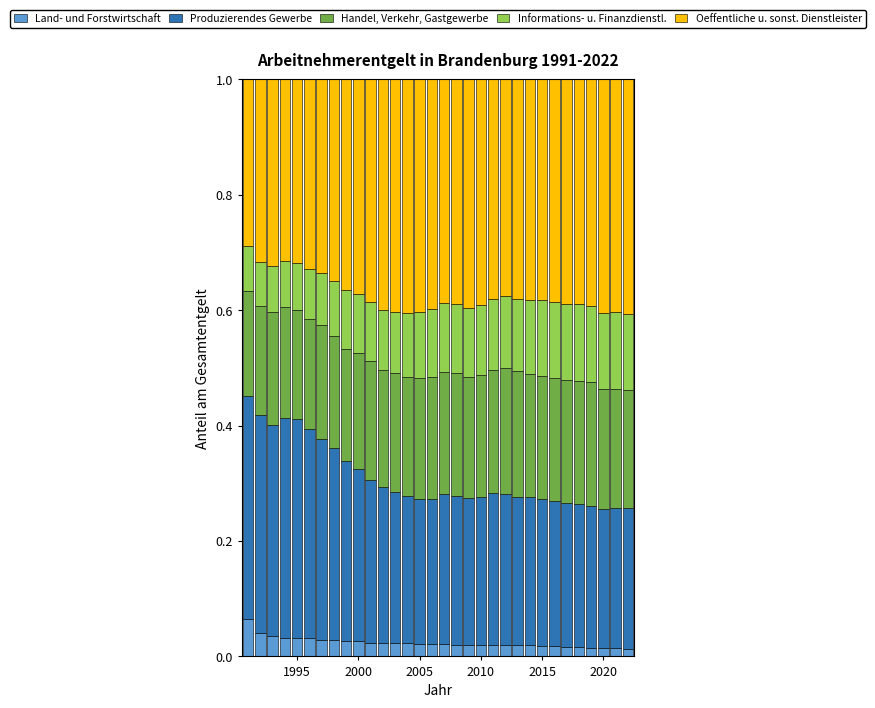

How many bars are there in total?

32